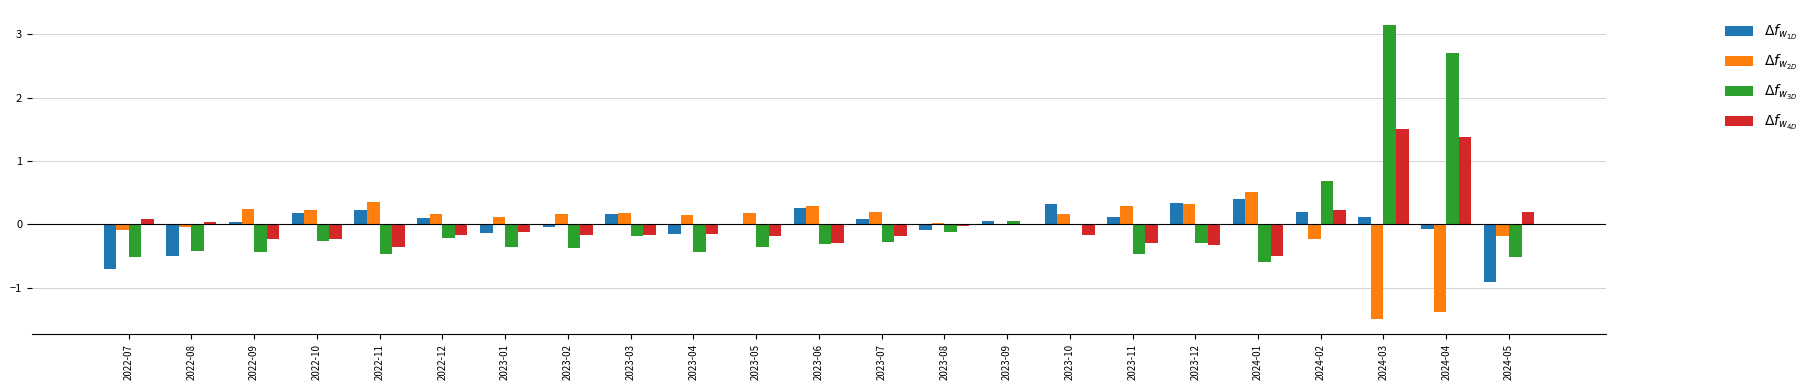

How many groups of bars are there?

23